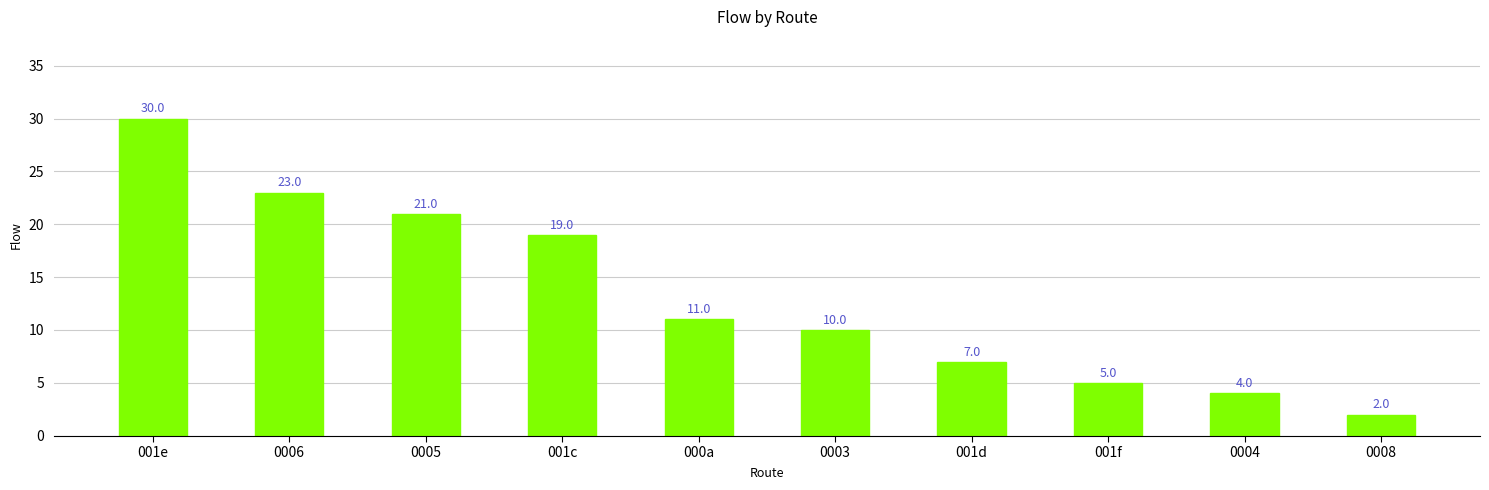

At which category does the chart reach its peak across all series?

001e